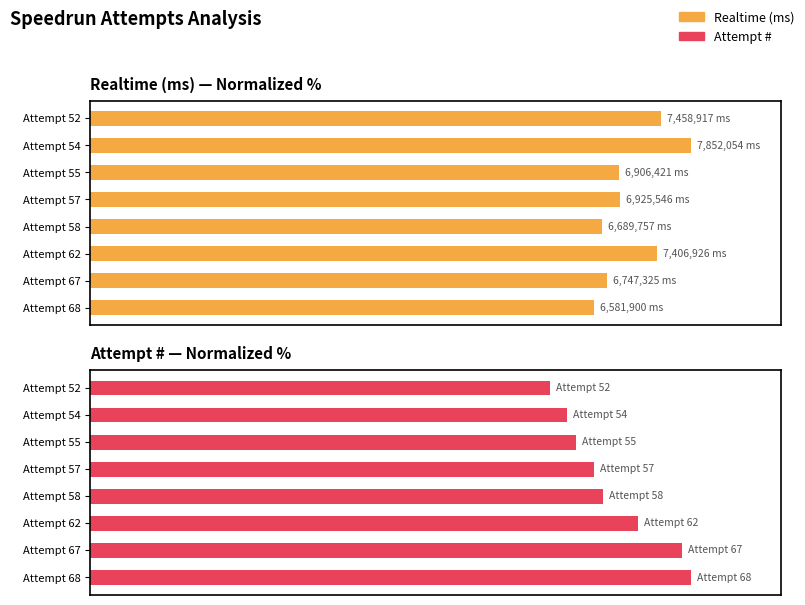

Is it true that Realtime (ms) equals 127.3 at Attempt 57?

False